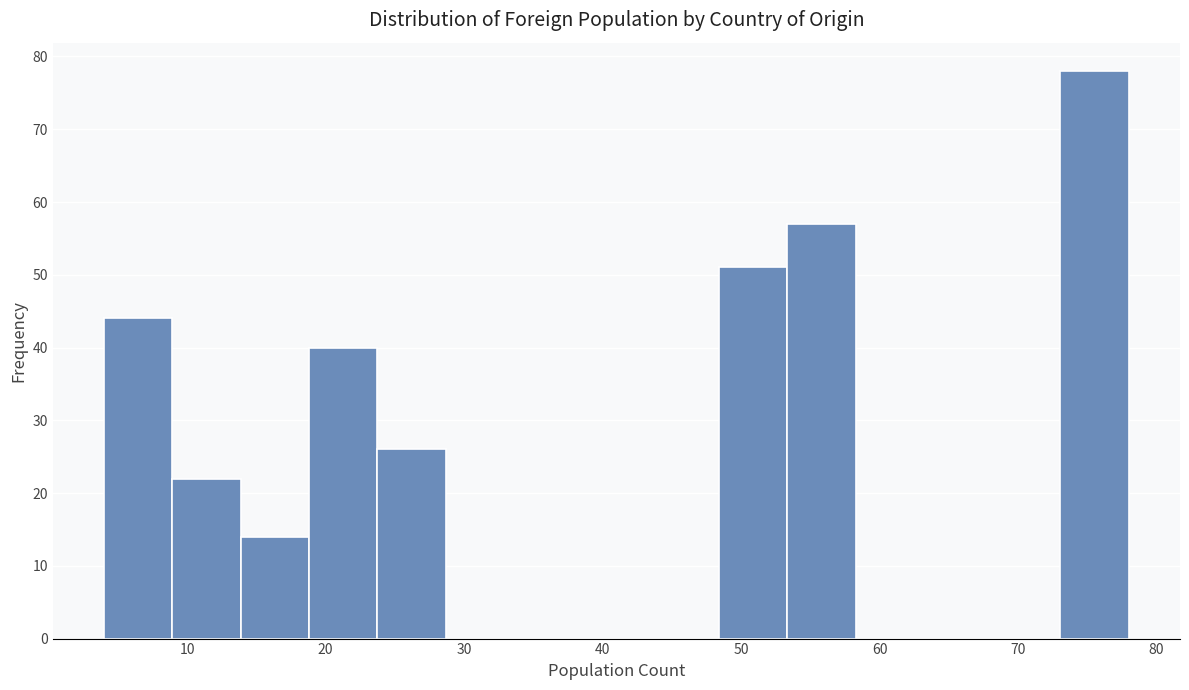

What is the height of the bar covering 4 to 9 on the x-axis? Neither the bar edges nor the heights are printed on the chart, so give them approximately, as read against the axes.

44